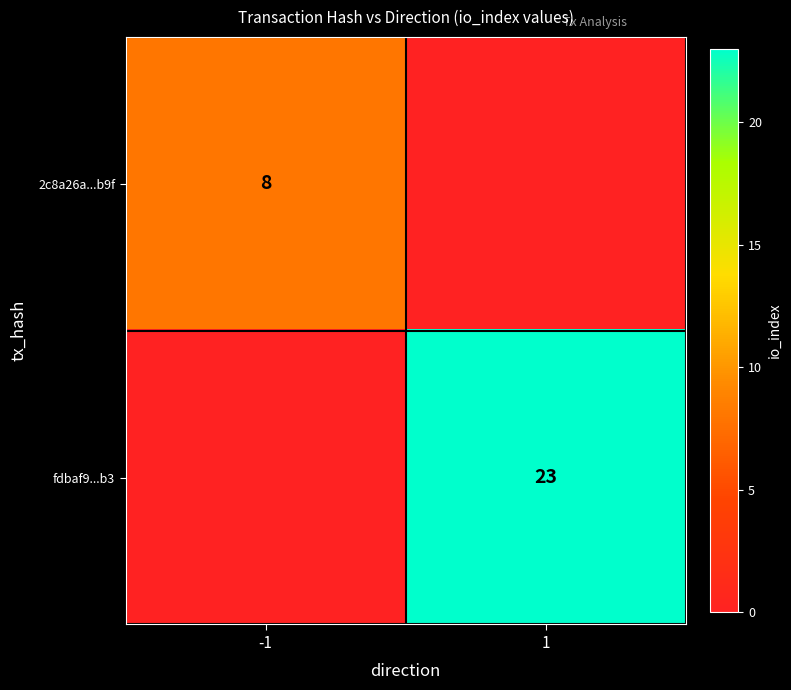

Is it true that 2c8a26a...b9f equals 8 at -1?

True